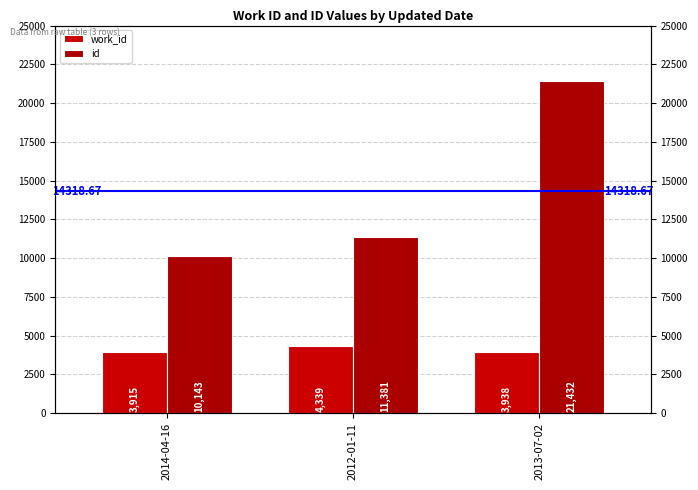

Between 2012-01-11 and 2013-07-02, which series saw the biggest shift?

id